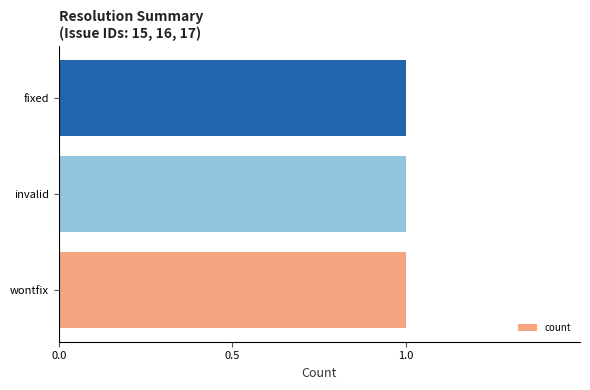

At which category does the chart reach its peak across all series?

fixed